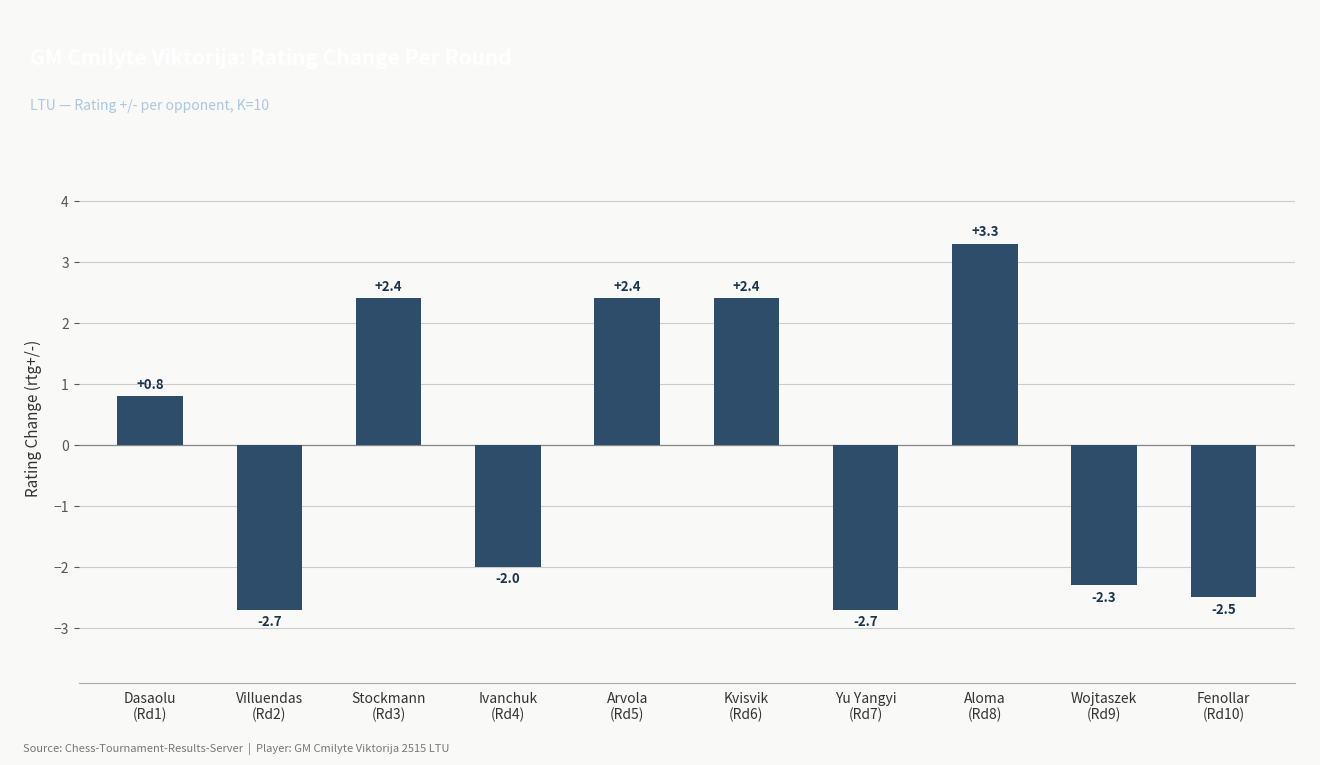

What is the minimum value shown in the chart?

-2.7